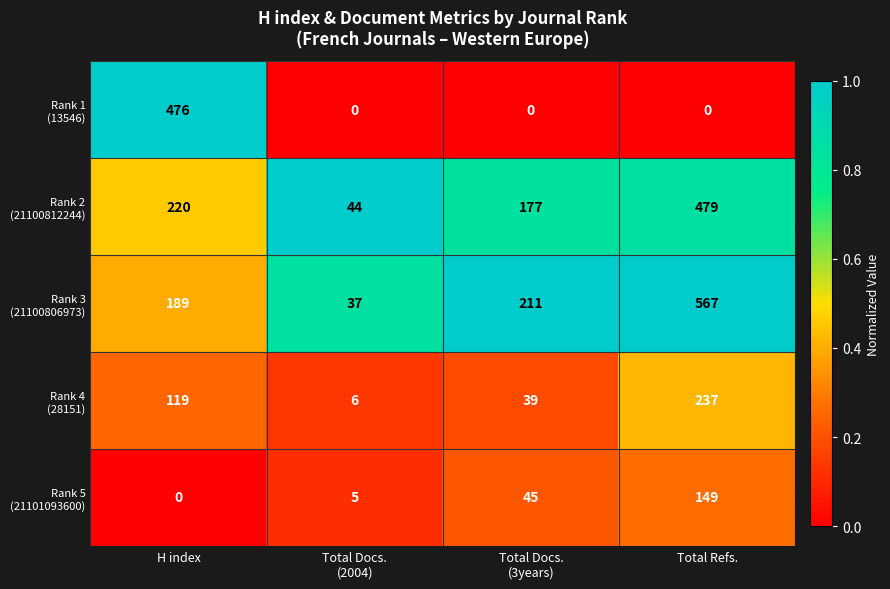

At how many categories does at least one series exceed 0?

4